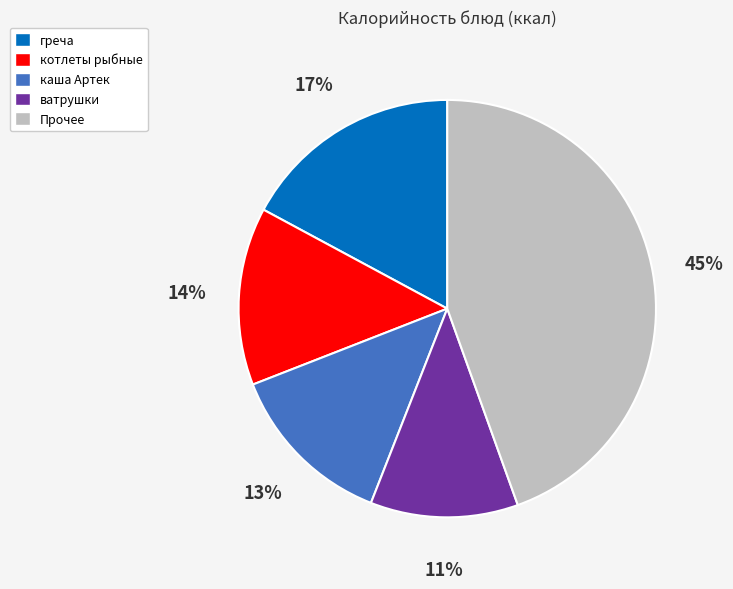

Is the sum of греча and ватрушки greater than half?

No